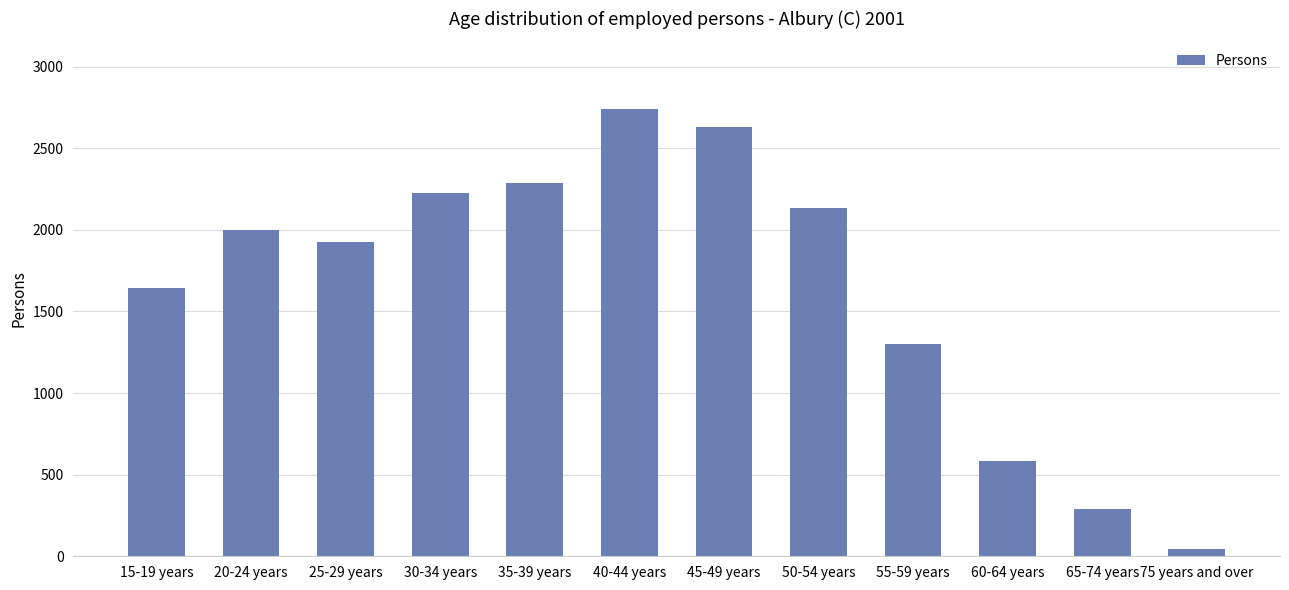

What is the difference between the second highest and second lowest values?

2338